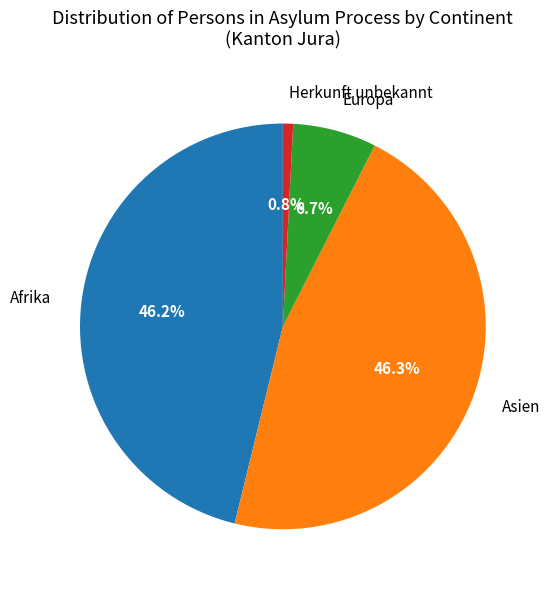

What percentage is NOT represented by Afrika?

53.8%